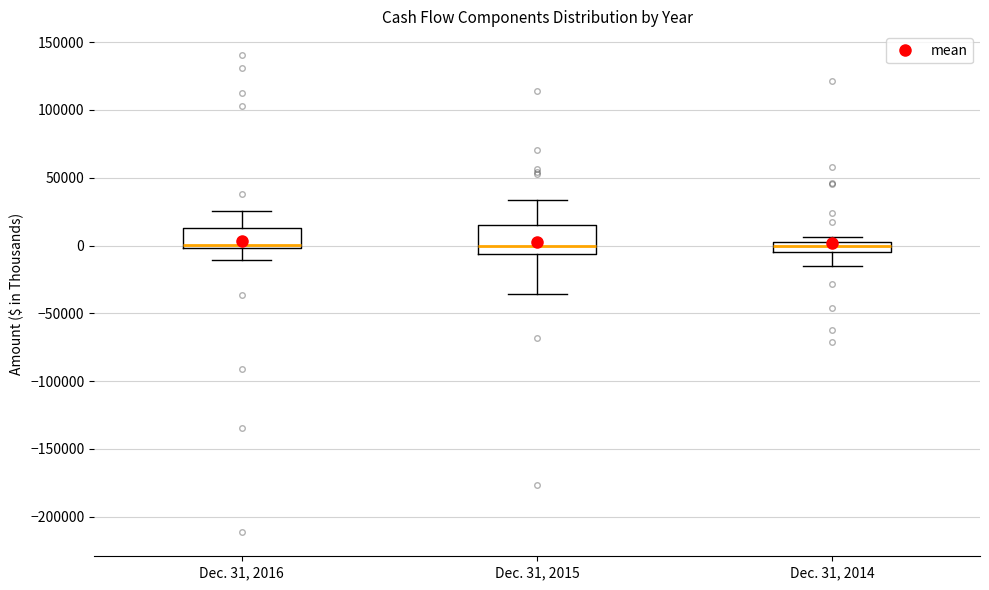

Comparing the boxes themselves (not the whiskers), which one is the tallest?

Dec. 31, 2015